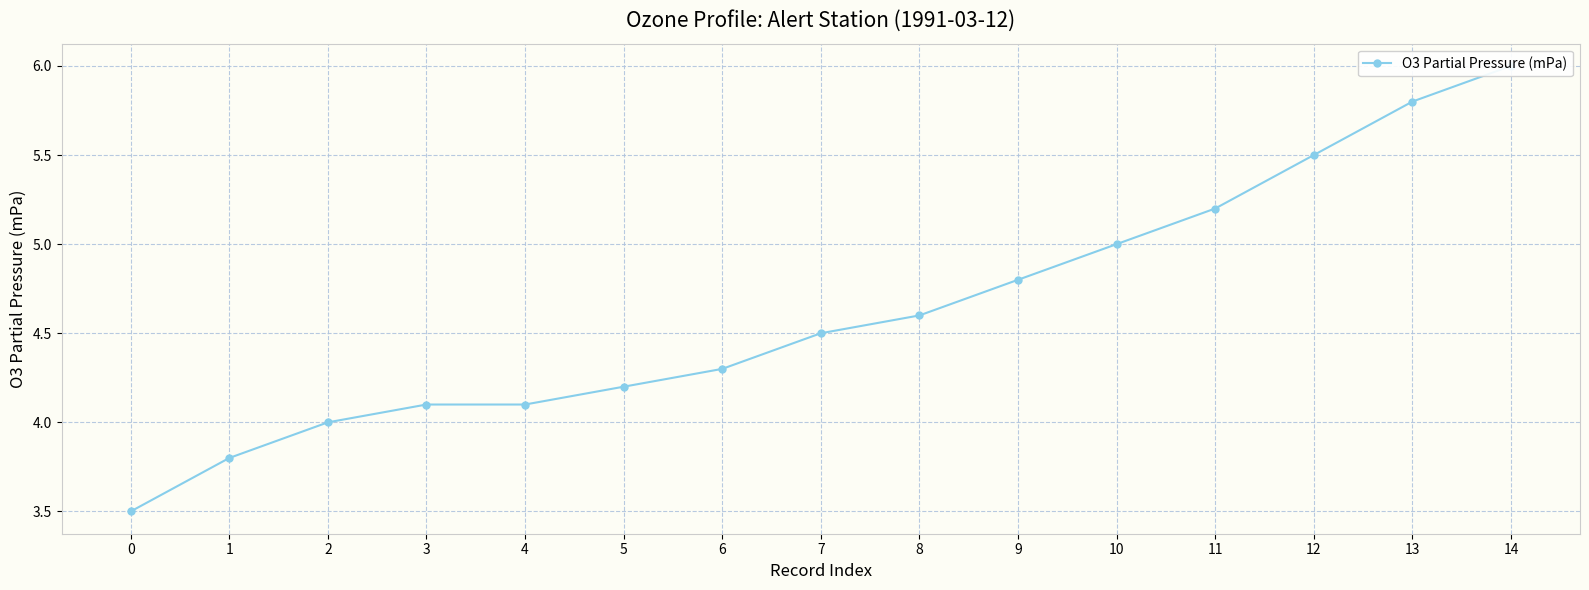

Rank the categories by value from lowest to highest.

0, 1, 2, 3, 4, 5, 6, 7, 8, 9, 10, 11, 12, 13, 14